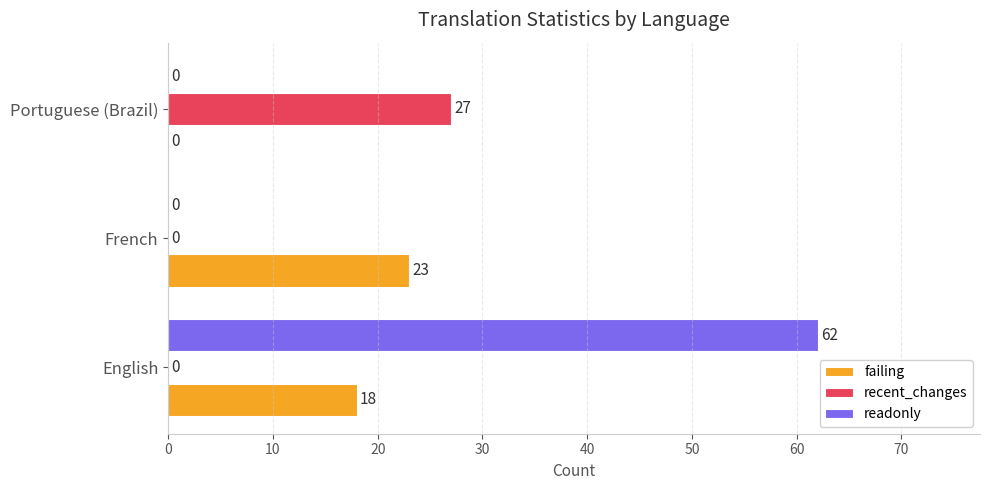

Which series changed the most between French and Portuguese (Brazil)?

recent_changes